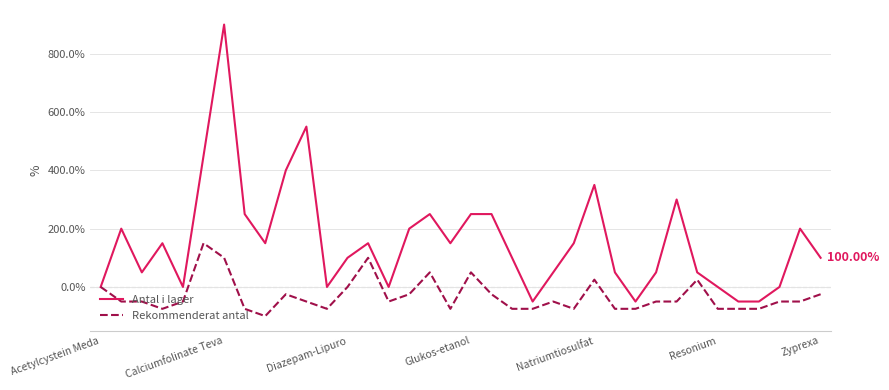

Is this an area chart (filled region under the line)?

No